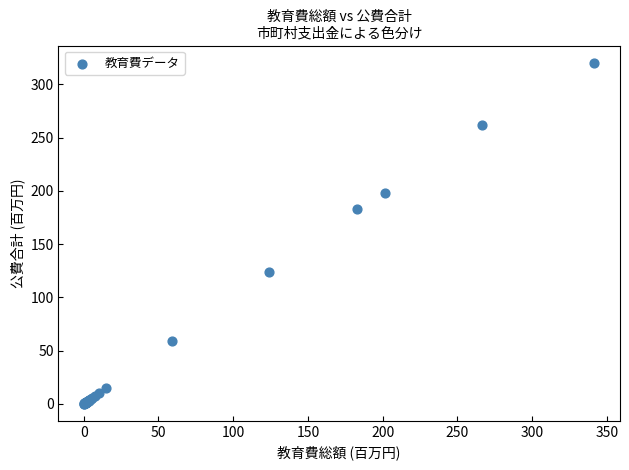

What Y value in the scatter plot is closest to 160?

182.9